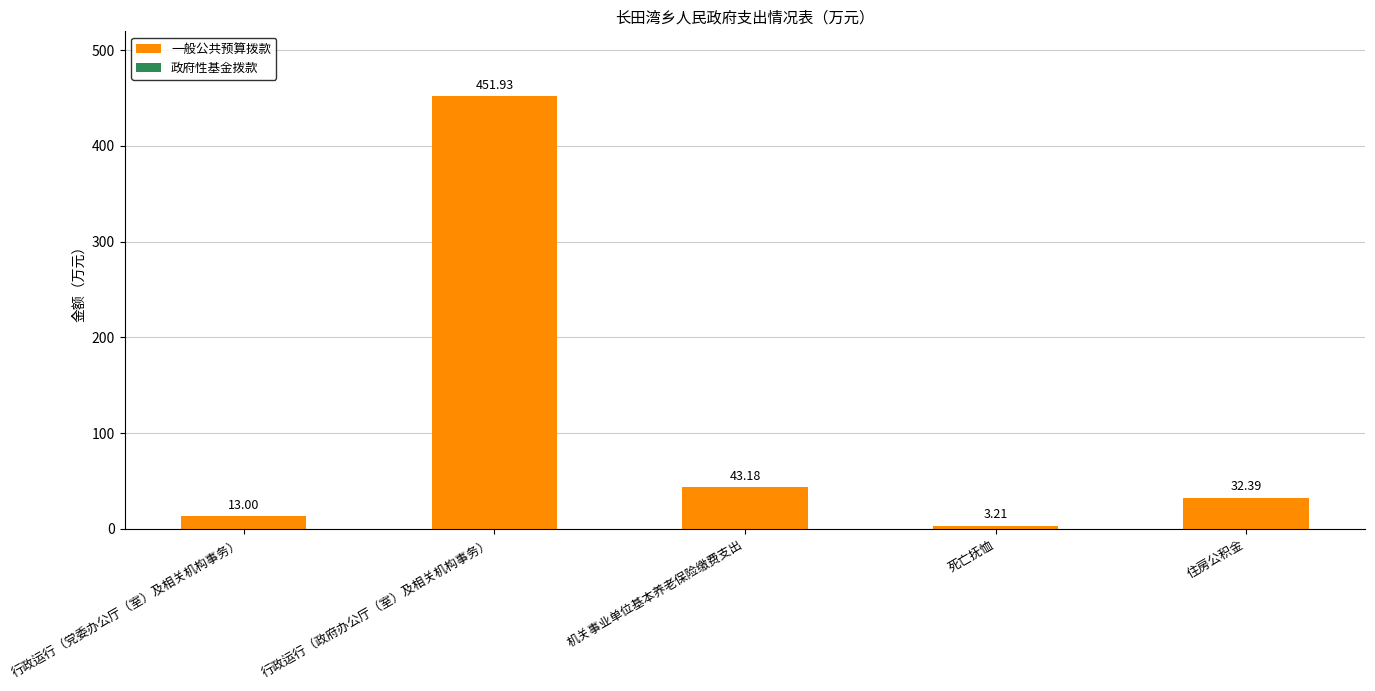

What is the label of the 2nd bar from the right?

死亡抚恤